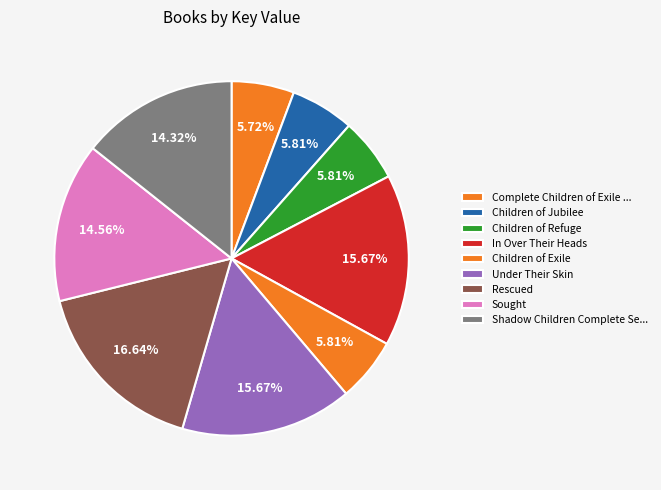

Which has a higher value, Sought or Under Their Skin?

Under Their Skin